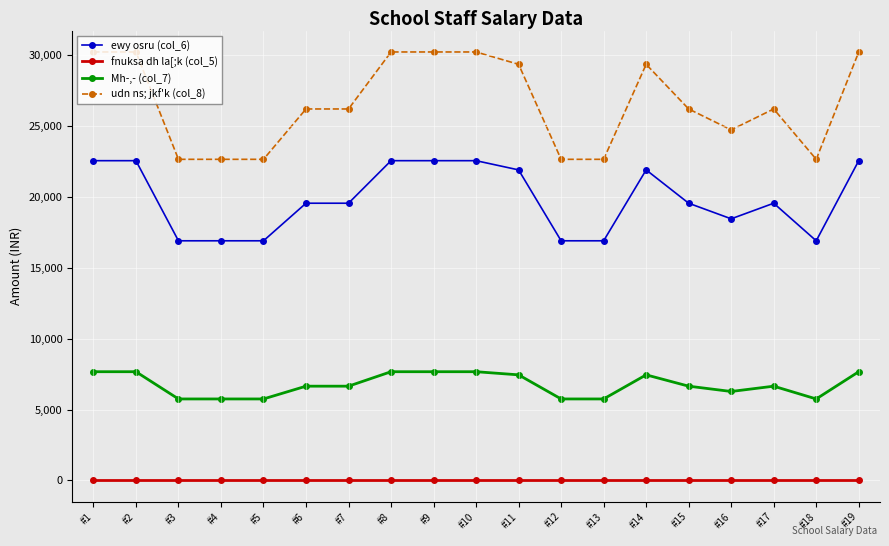

The value of Mh-,- (col_7) at #10 is 13701. True or false?

False